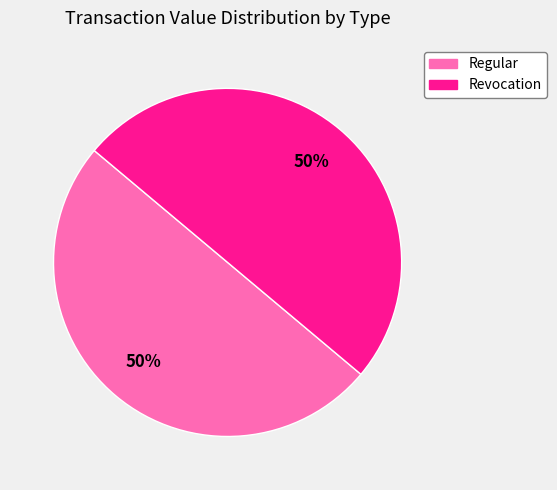

The Regular slice represents 39% of the pie. True or false?

False